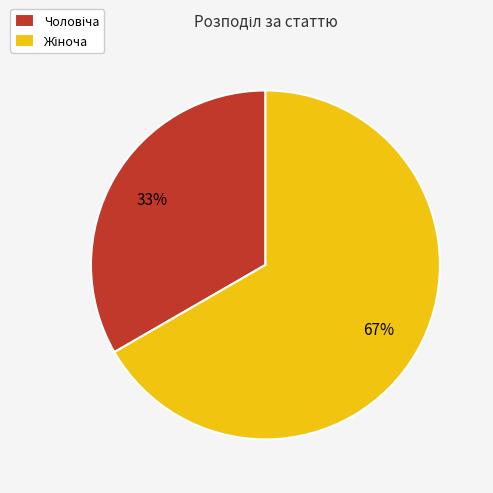

To the nearest percent, what is the average slice percentage?

50%